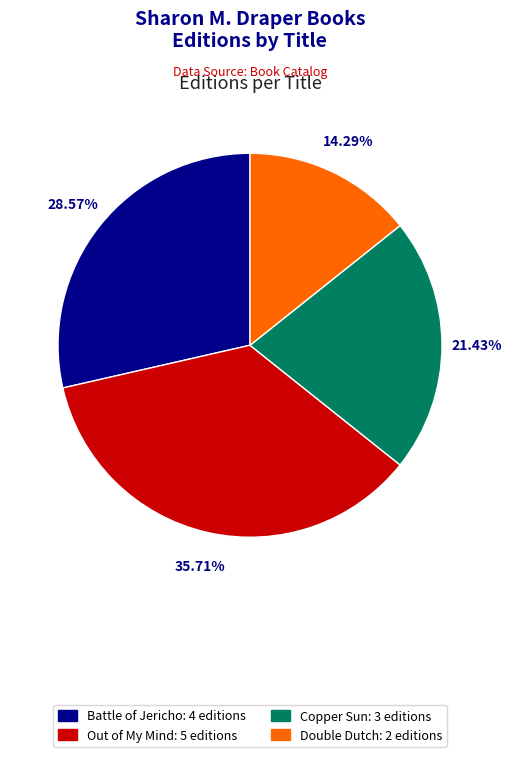

What percentage do Copper Sun and Out of My Mind together represent?

57.1%